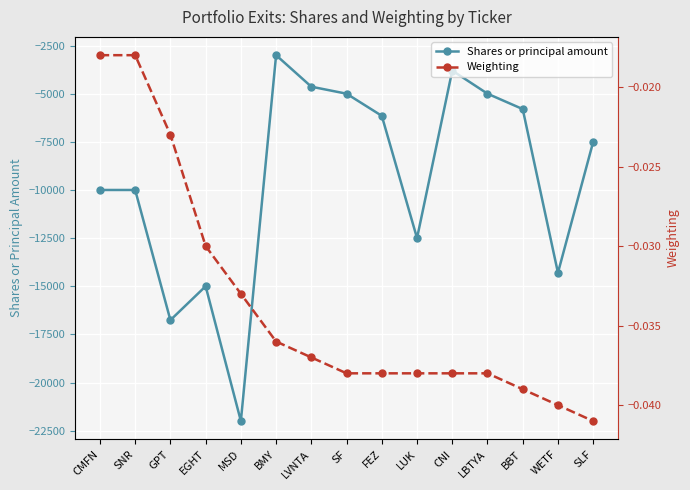

Where is Weighting nearest to the value 0?

CMFN